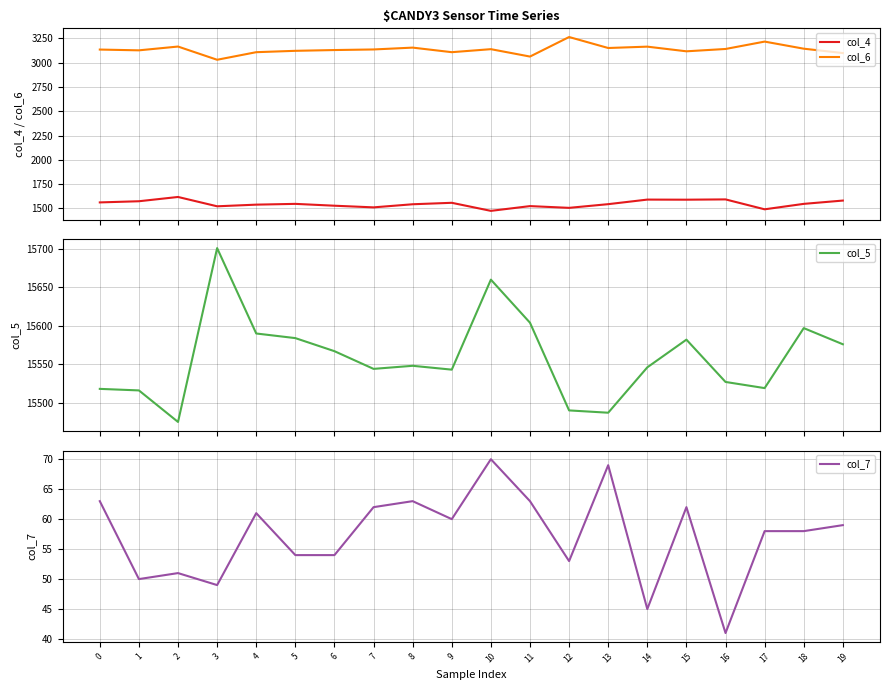

Reading right to left, transcribe all the data shown in this chart.

col_4: 19=1581	18=1547	17=1491	16=1593	15=1590	14=1591	13=1544	12=1506	11=1524	10=1475	9=1558	8=1543	7=1511	6=1528	5=1547	4=1539	3=1522	2=1618	1=1574	0=1562
col_6: 19=3099	18=3144	17=3217	16=3141	15=3117	14=3165	13=3151	12=3264	11=3063	10=3139	9=3108	8=3155	7=3136	6=3130	5=3122	4=3108	3=3030	2=3166	1=3127	0=3135
col_5: 19=15576	18=15597	17=15519	16=15527	15=15582	14=15546	13=15487	12=15490	11=15604	10=15660	9=15543	8=15548	7=15544	6=15567	5=15584	4=15590	3=15701	2=15475	1=15516	0=15518
col_7: 19=59	18=58	17=58	16=41	15=62	14=45	13=69	12=53	11=63	10=70	9=60	8=63	7=62	6=54	5=54	4=61	3=49	2=51	1=50	0=63